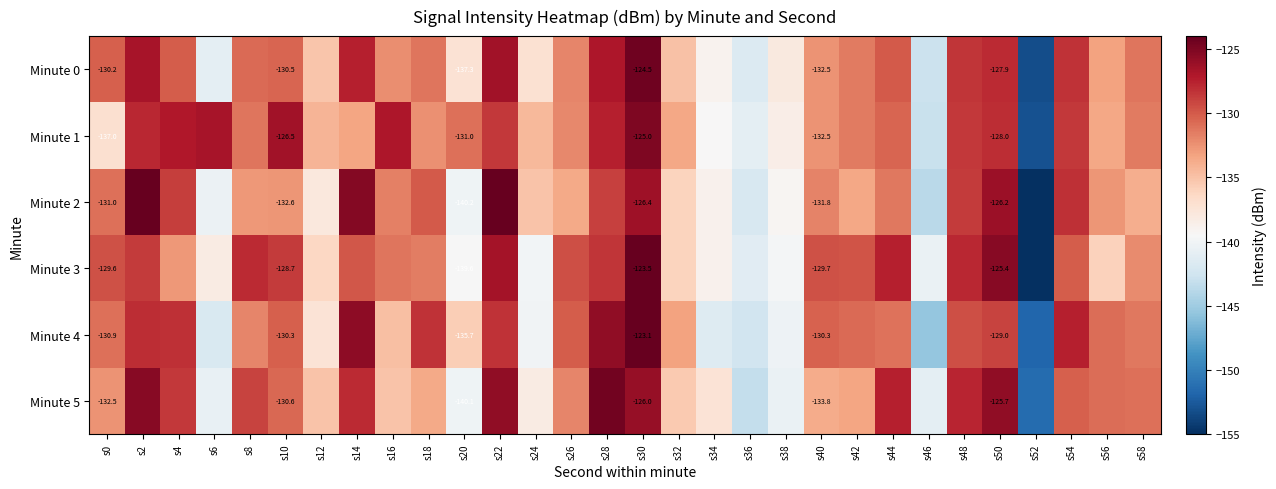

What is the maximum value for Minute 4?

-123.1